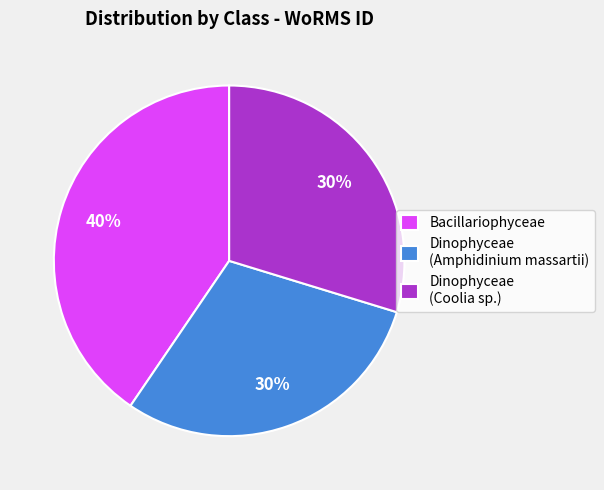

True or false: Bacillariophyceae accounts for 53% of the total.

False